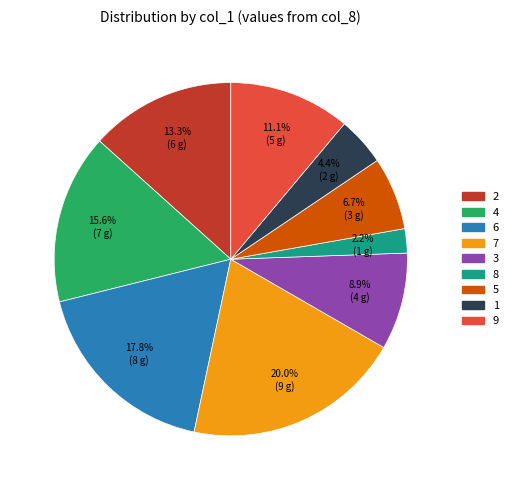

The 2 slice represents 13% of the pie. True or false?

True